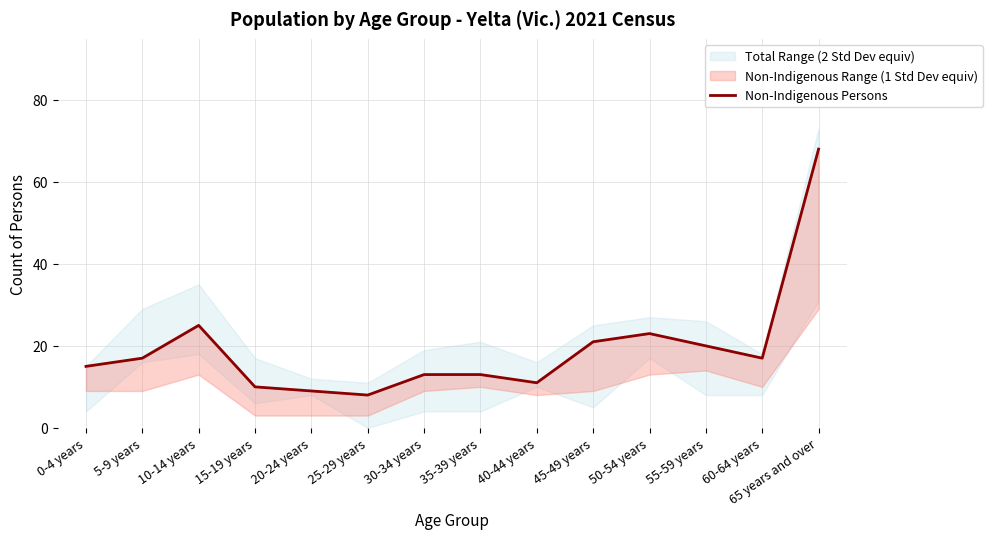

How many categories are shown in the chart?

14